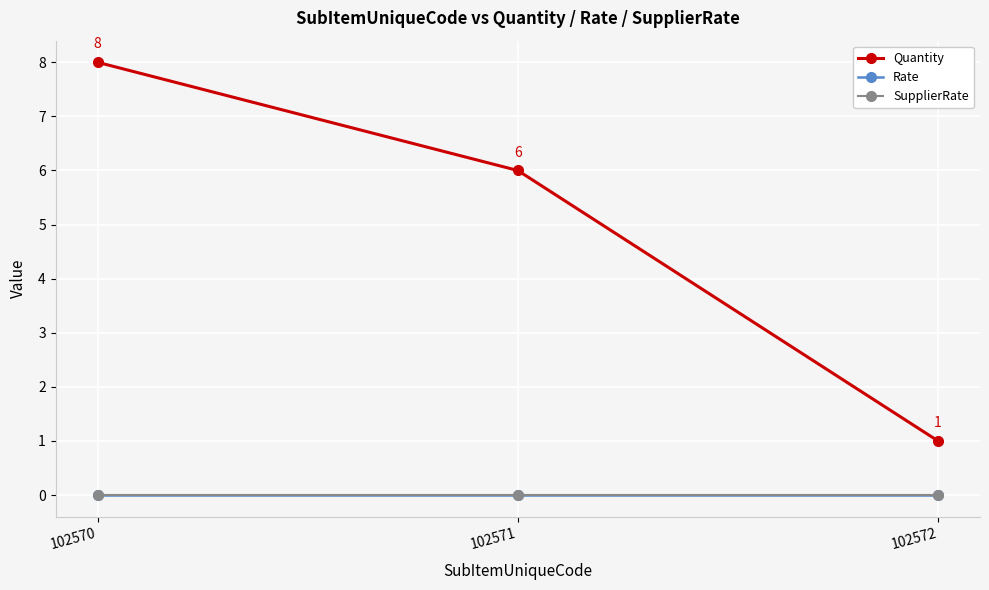

Is it true that SupplierRate equals 0 at 102572?

True